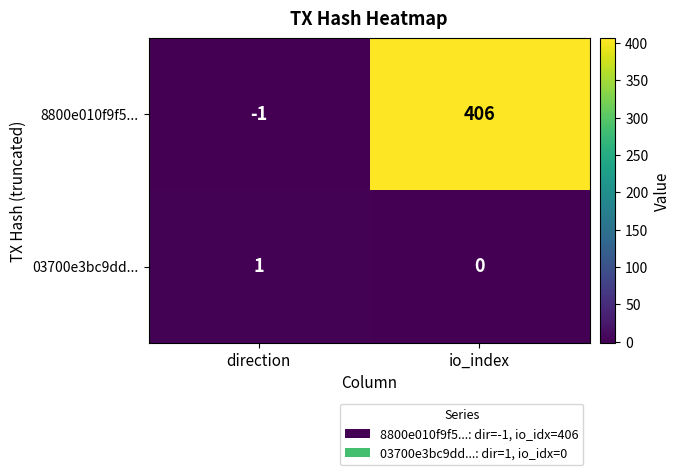

What value does the 8800e010f9f5... series have at io_index, to the nearest 5?

405